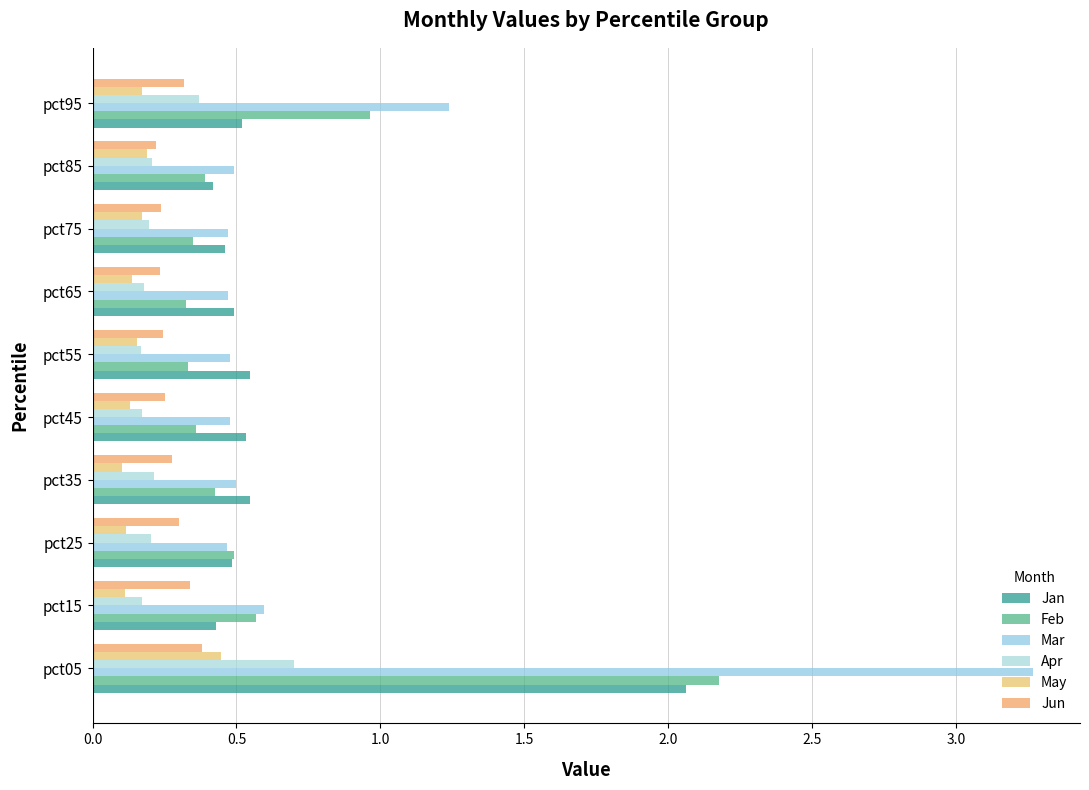

What is the value of the Apr bar at the 2nd from the left?

0.2